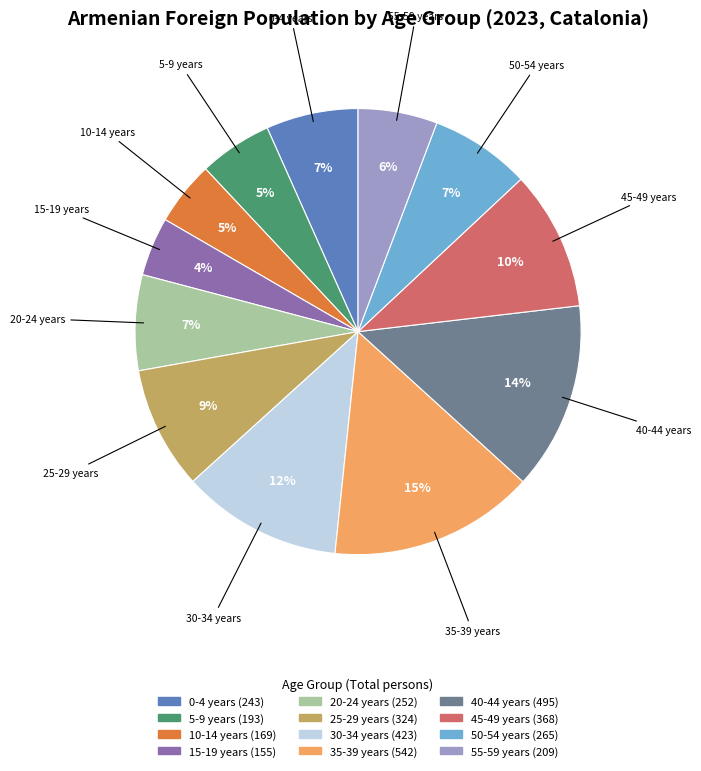

Combined, do 5-9 years and 45-49 years account for over 50%?

No